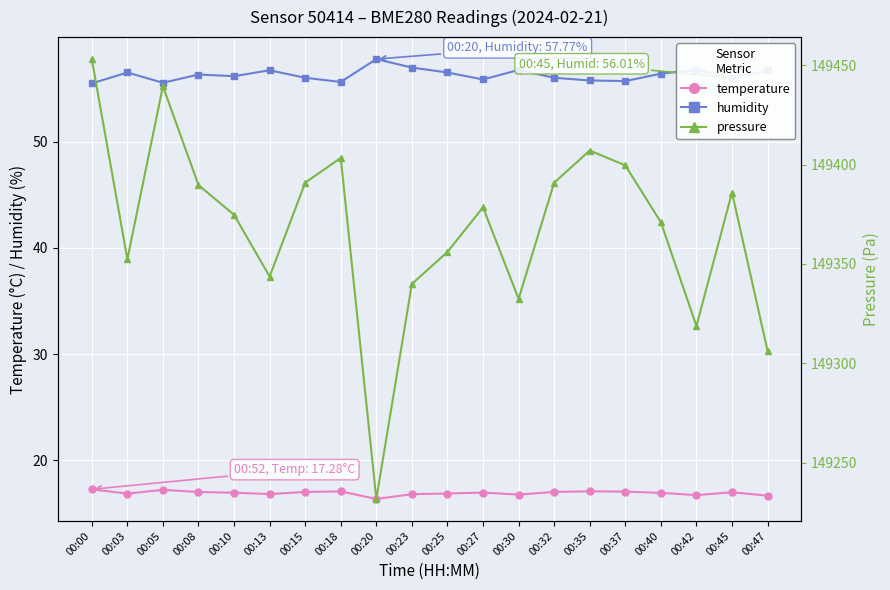

What is the difference between the maximum and minimum values in the humidity series?

2.3